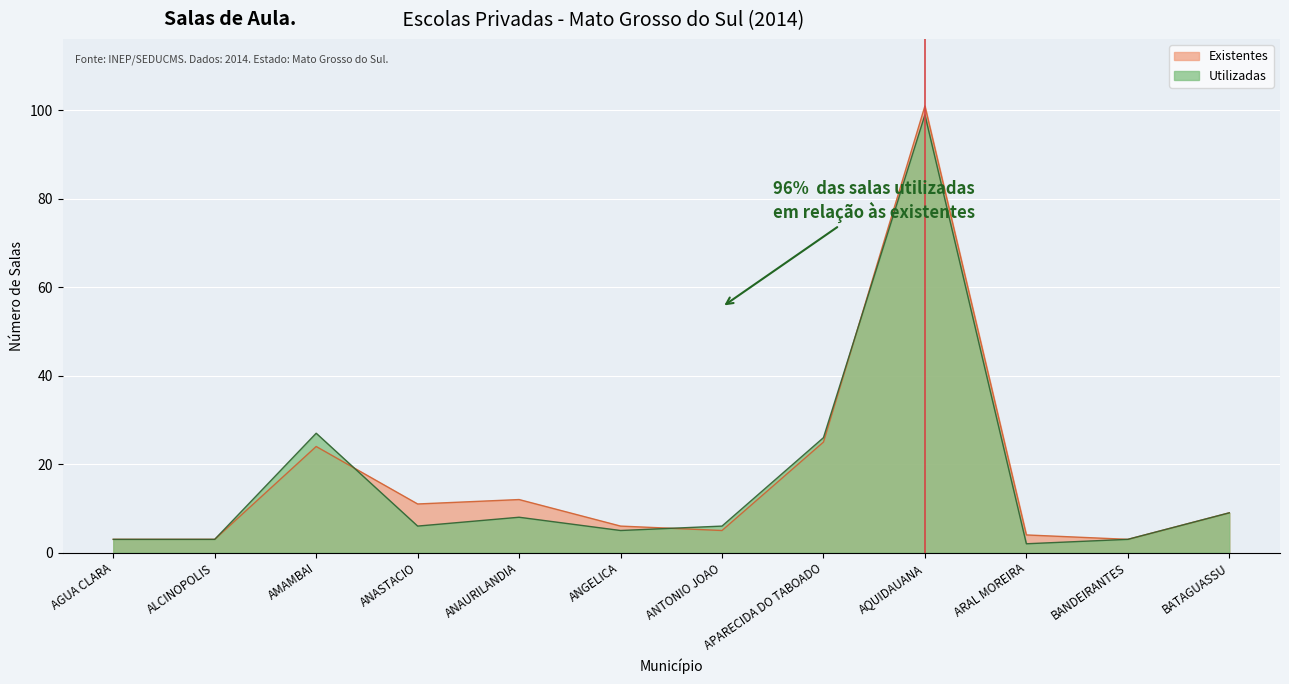

What is the sum of the Utilizadas values at ANGELICA and ANTONIO JOAO?

11